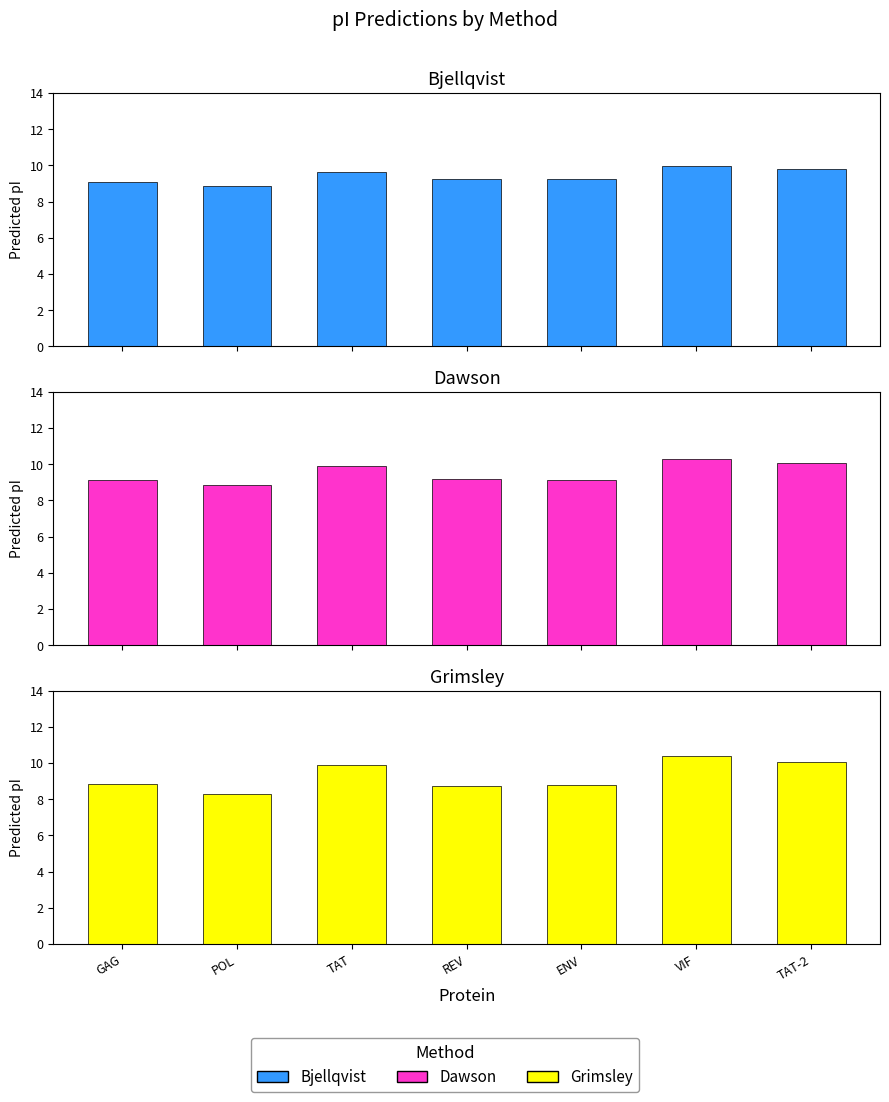

Reading left to right, list all the values displayed in this chart.

Bjellqvist: 9.1	8.9	9.6	9.2	9.3	10.0	9.8
Dawson: 9.1	8.8	9.9	9.2	9.2	10.3	10.1
Grimsley: 8.9	8.3	9.9	8.8	8.8	10.4	10.1